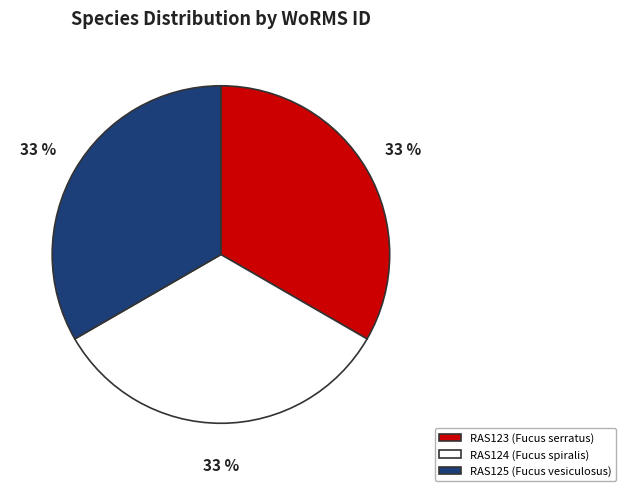

What is the ratio of the value at RAS123 to the value at RAS125?

1.0